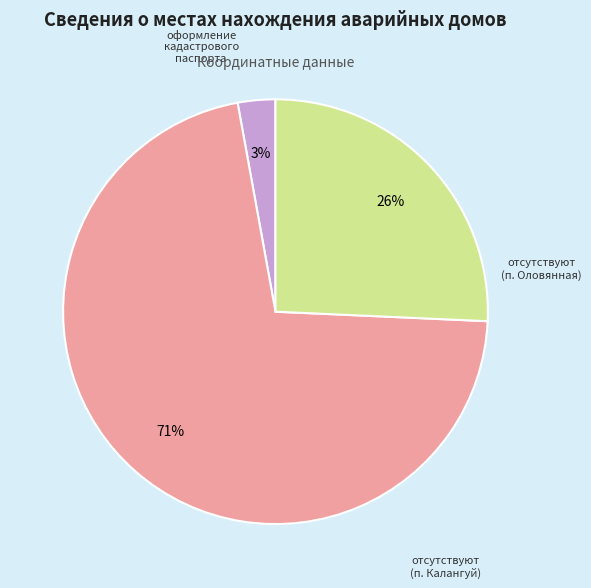

Is there a majority slice in this chart?

Yes